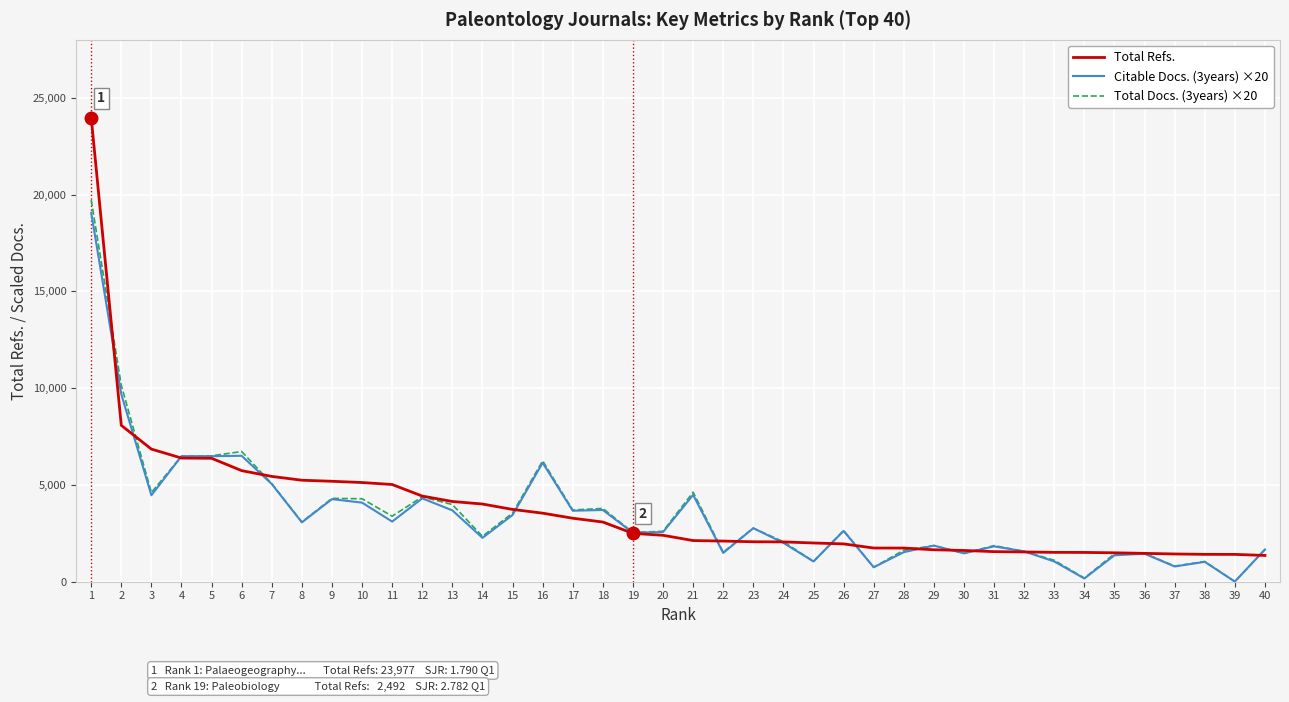

True or false: Total Docs. (3years) ×20 and Total Refs. cross at least once.

True